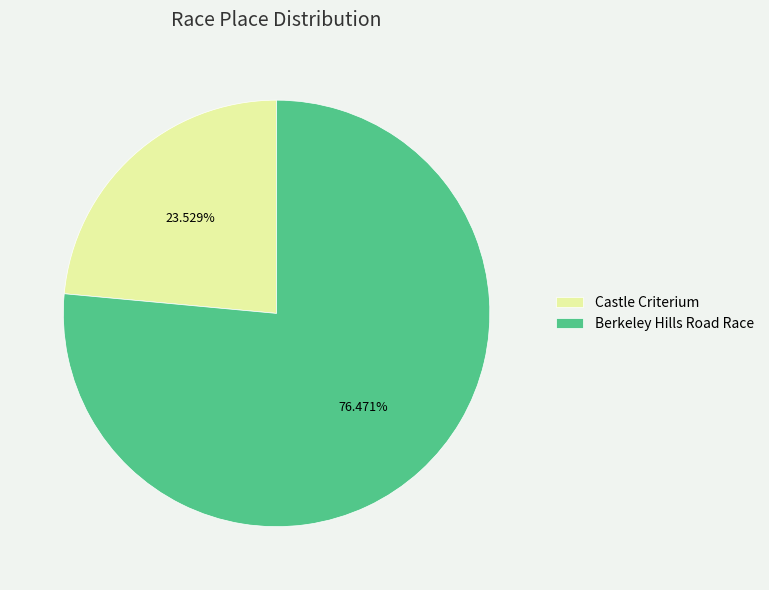

What percentage is NOT represented by Castle Criterium?

76.5%